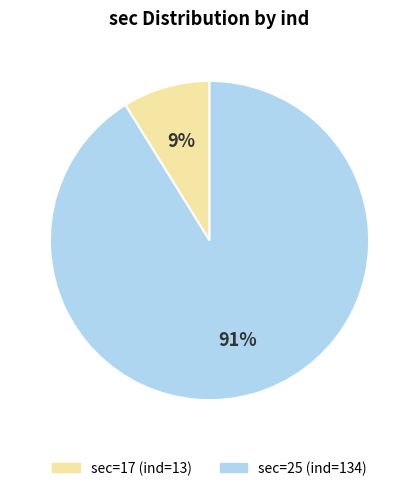

To the nearest percent, what is the difference between the largest and smallest slice percentages?

82%